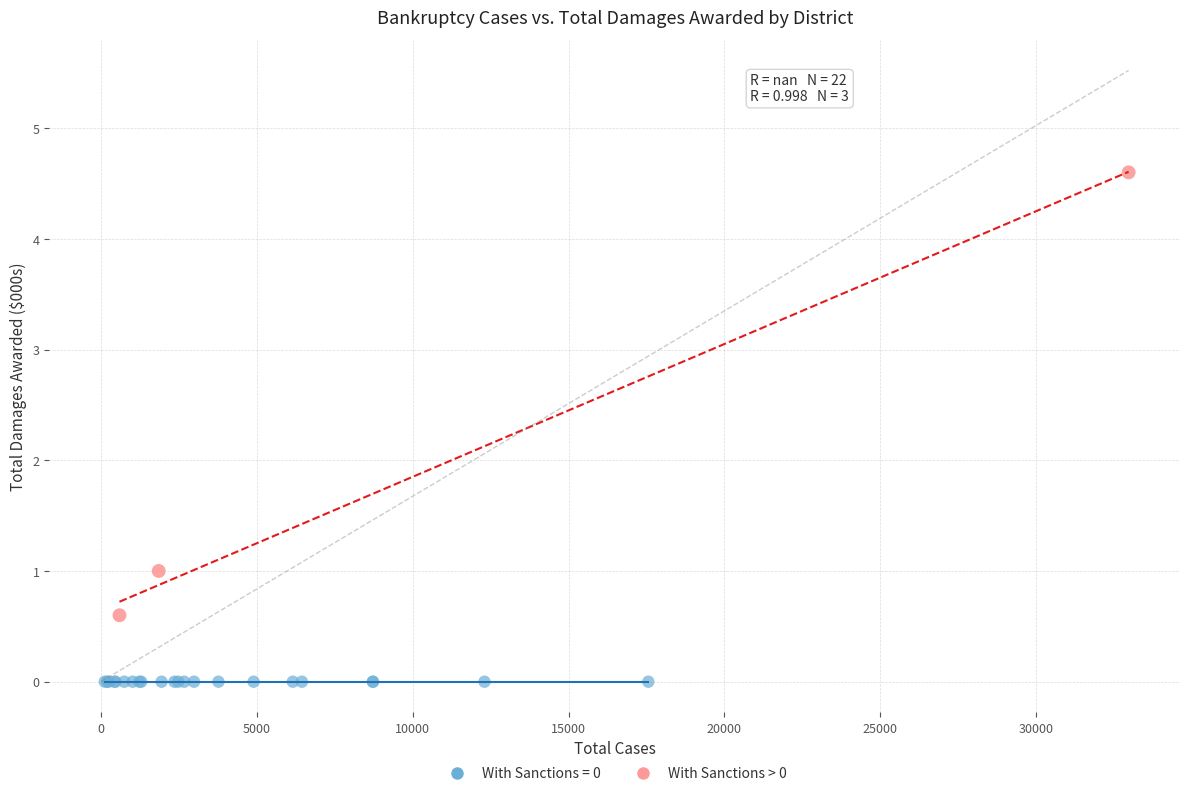

Which series contains the lowest Y value?

With Sanctions = 0